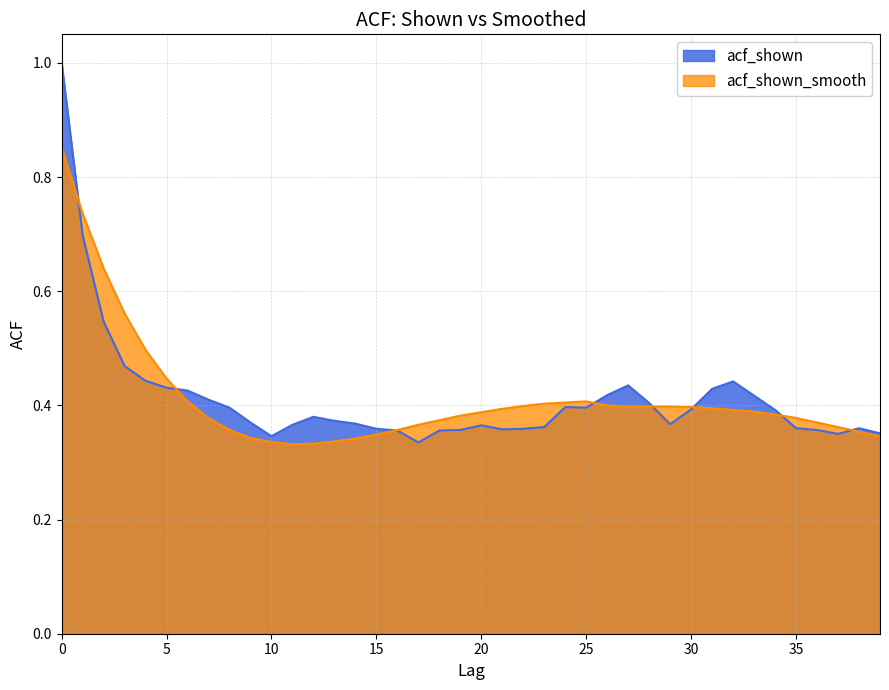

What are all the series names shown in the legend?

acf_shown, acf_shown_smooth